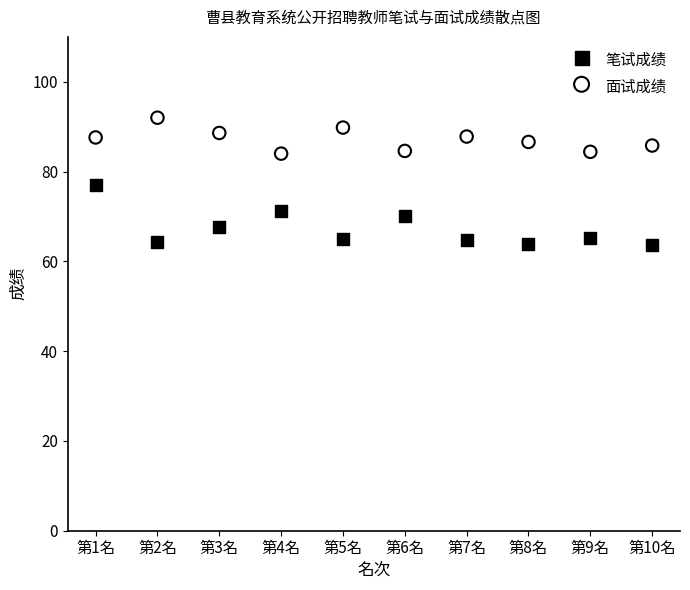

Which series reaches the minimum Y coordinate?

笔试成绩